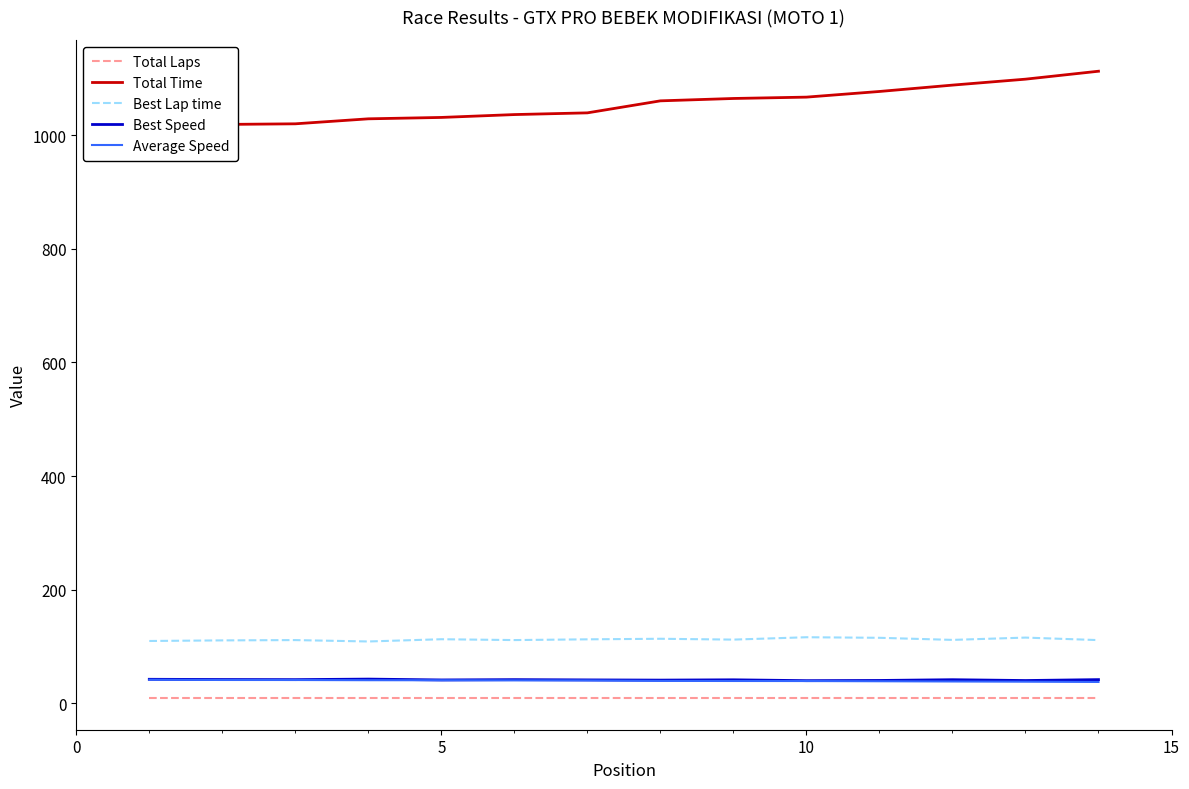

True or false: Best Lap time and Best Speed intersect in this chart.

False